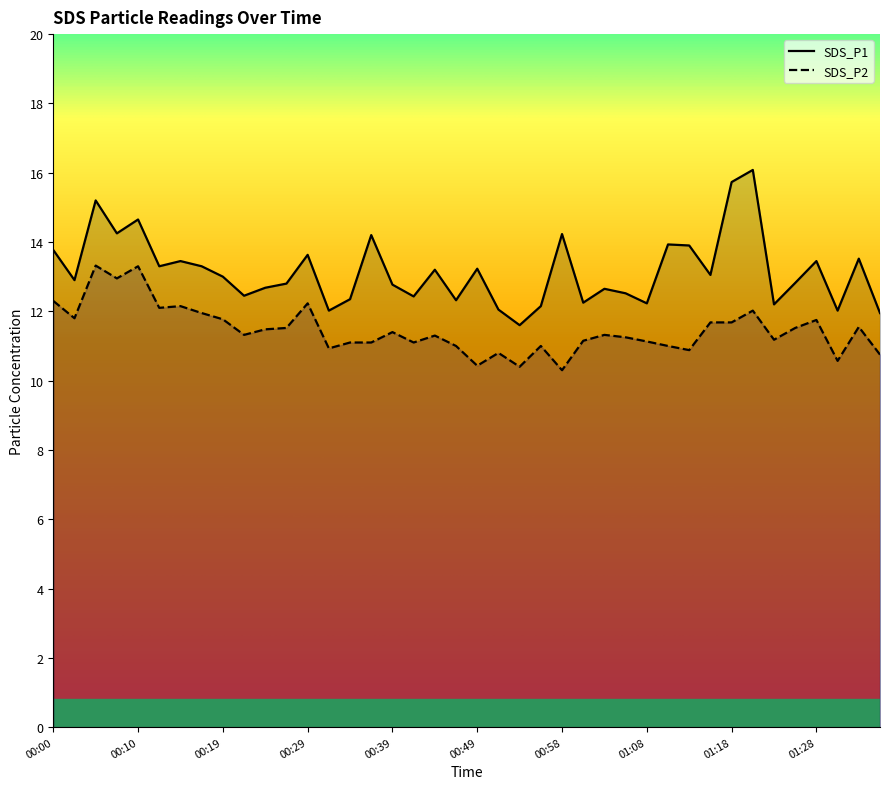

Which series has the largest total across all categories?

SDS_P1